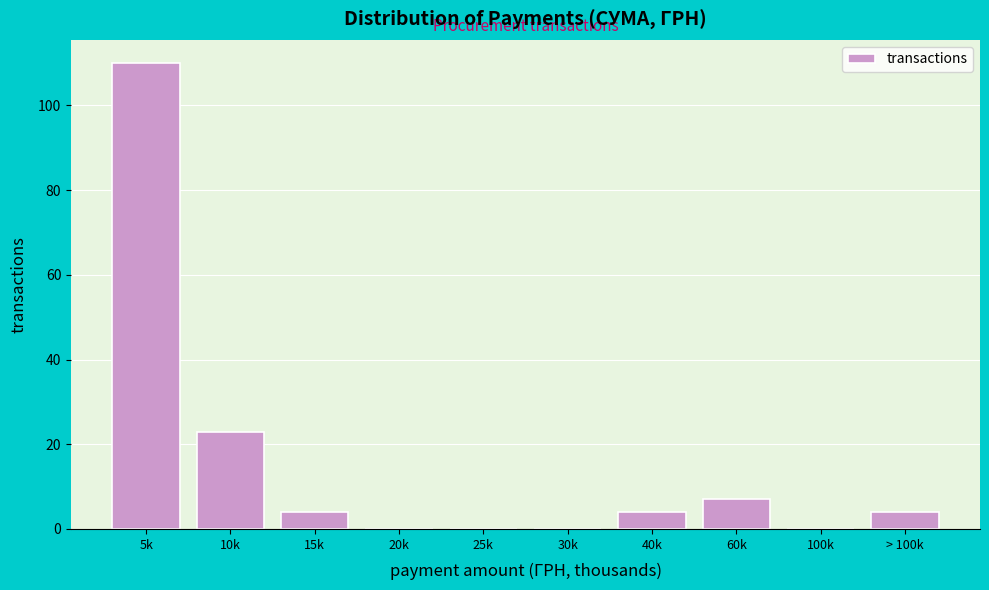

Reading left to right, extract all data points from this chart.

5k=110	10k=23	15k=4	20k=0	25k=0	30k=0	40k=4	60k=7	100k=0	> 100k=4